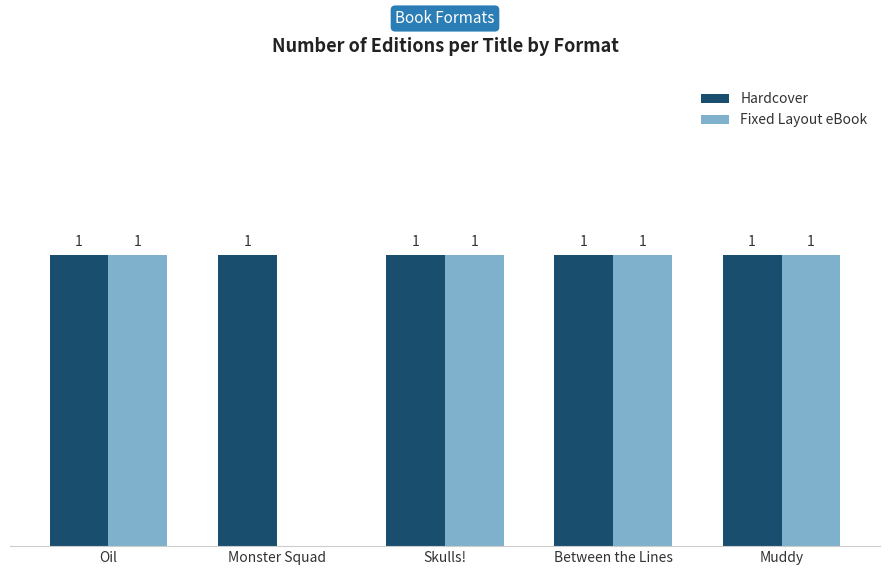

Which series has the largest total across all categories?

Hardcover